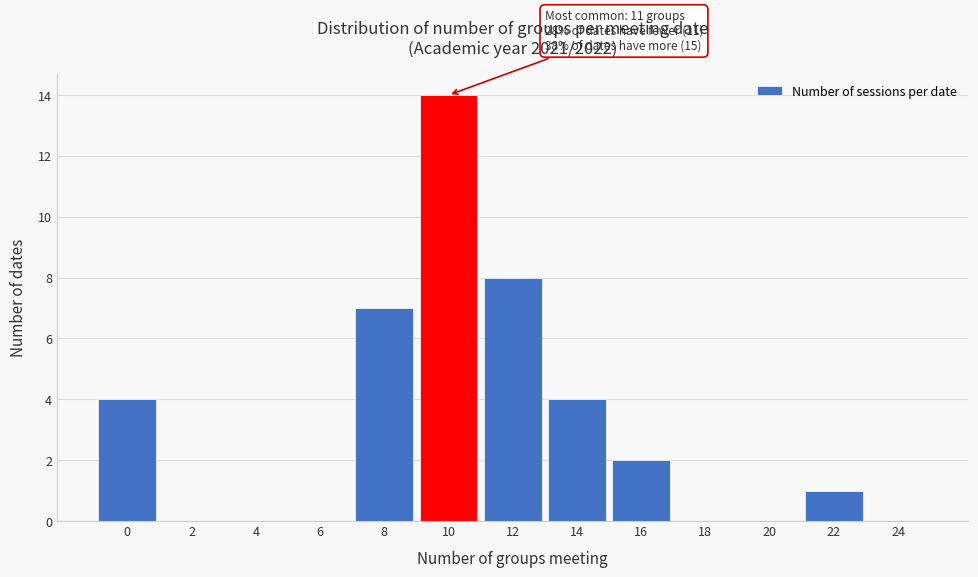

Reading right to left, transcribe all the data shown in this chart.

24=0	22=1	20=0	18=0	16=2	14=4	12=8	10=14	8=7	6=0	4=0	2=0	0=4